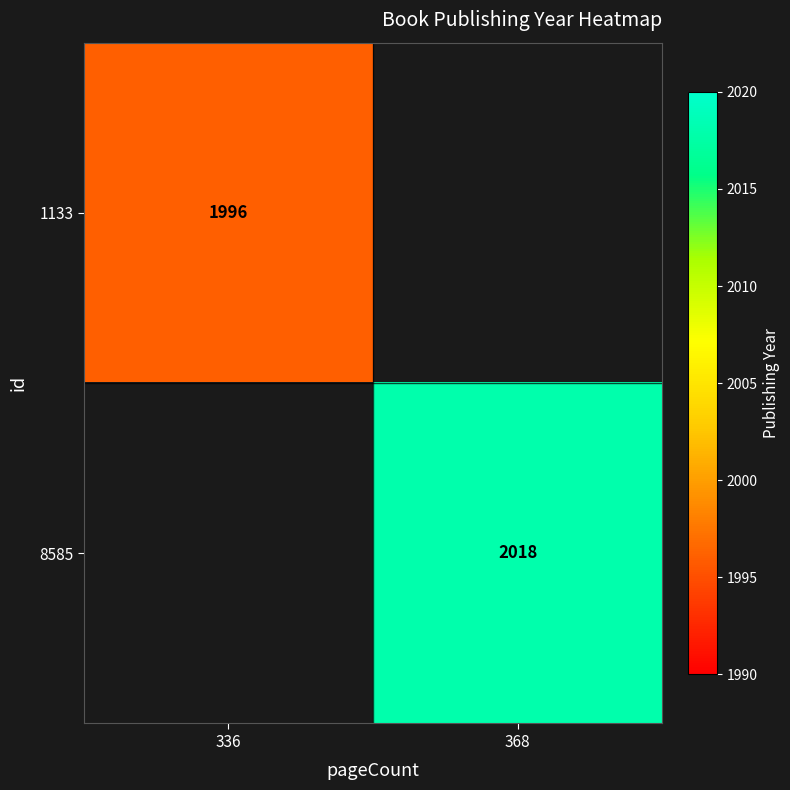

What is the total value across all series at 368?

2018